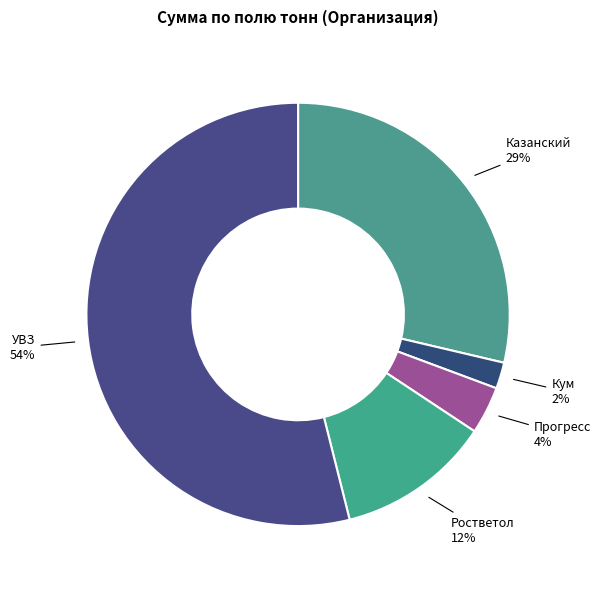

To the nearest percent, what percentage of the pie is Кум?

2%